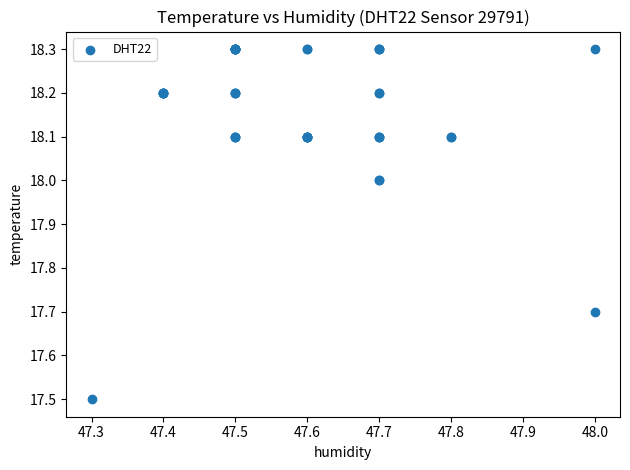

What Y value in the scatter plot is closest to 17?

17.5